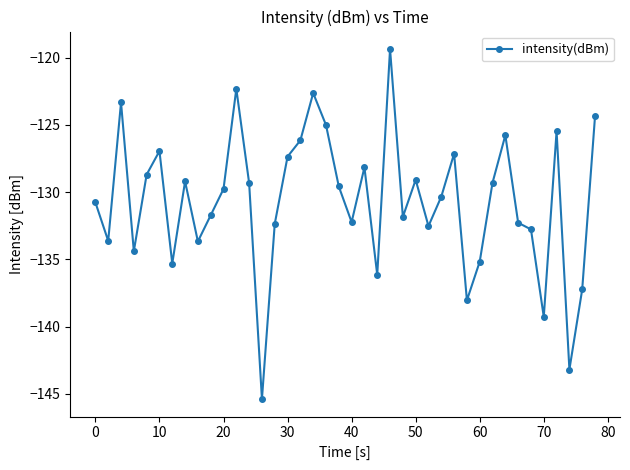

What is the minimum value shown in the chart?

-145.4